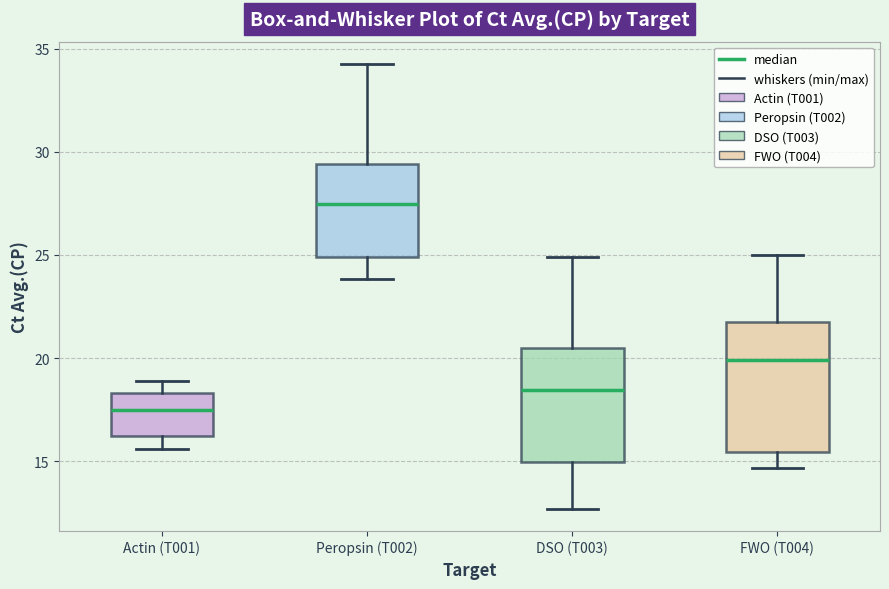

Which box's median line is the highest?

Peropsin (T002)